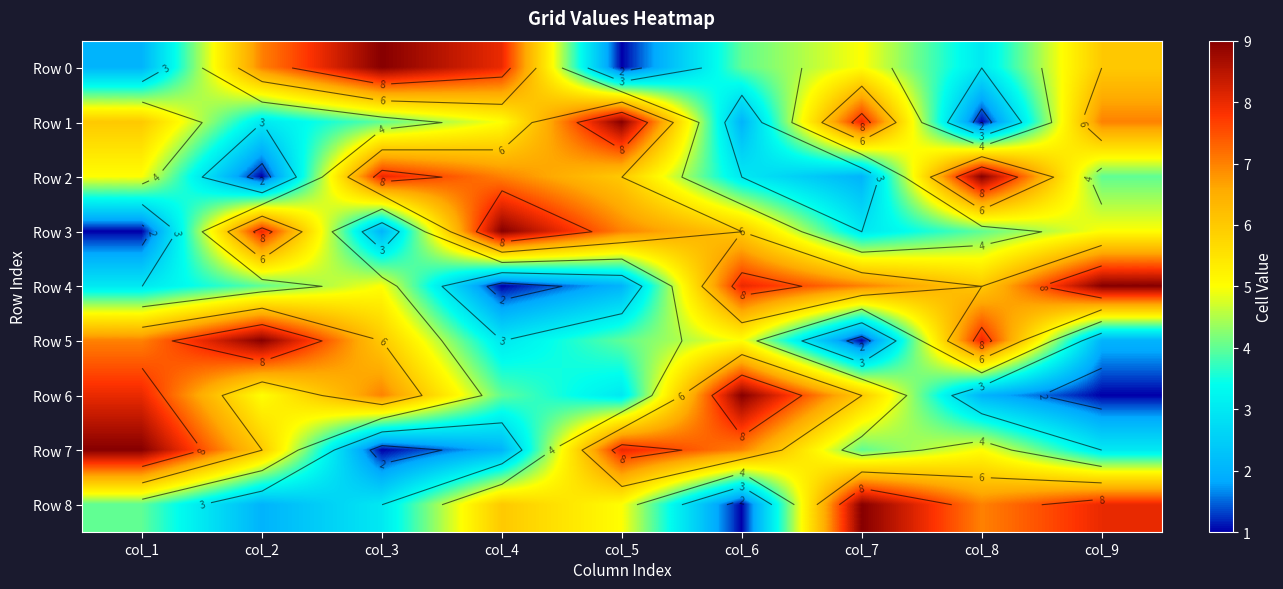

How many data points does each series have?

9